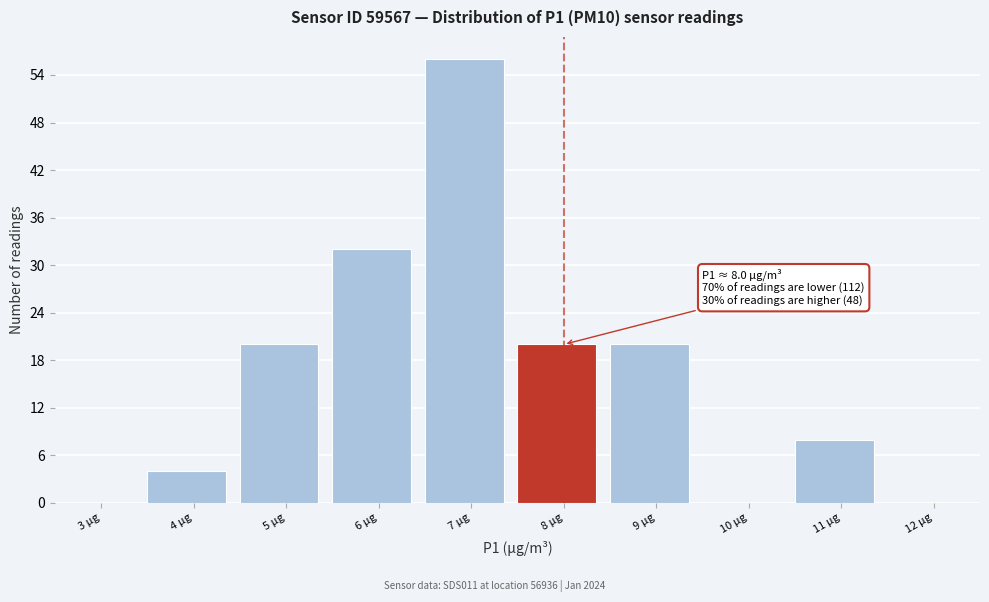

Reading left to right, list all the values displayed in this chart.

3 µg=0	4 µg=4	5 µg=20	6 µg=32	7 µg=56	8 µg=20	9 µg=20	10 µg=0	11 µg=8	12 µg=0